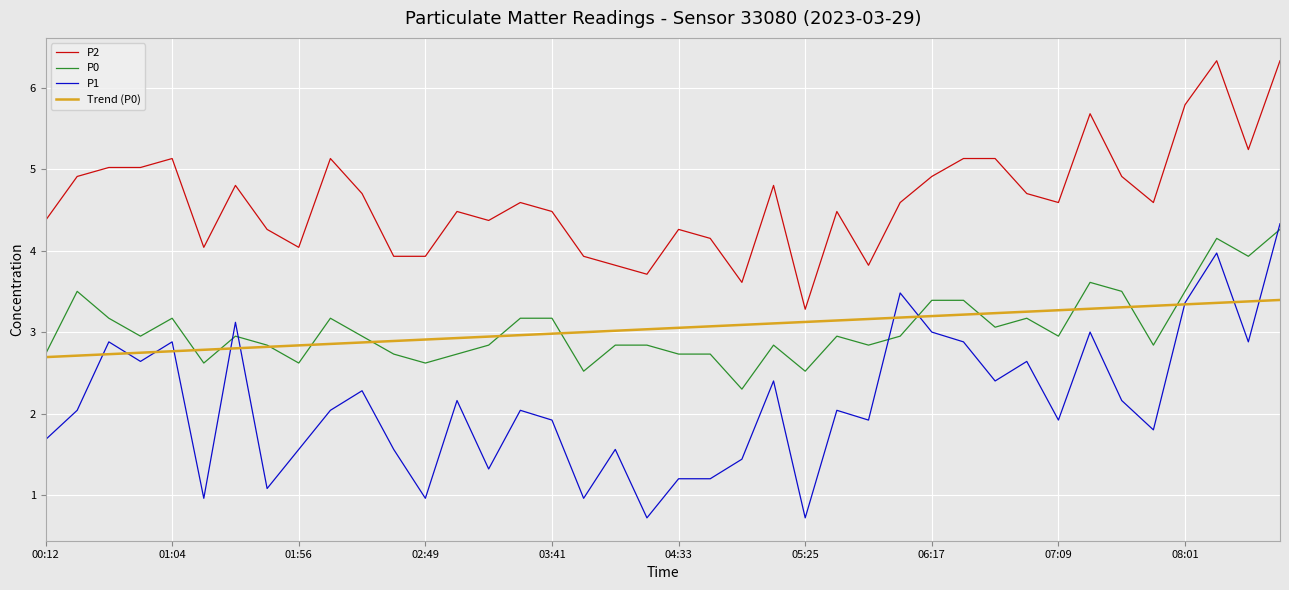

Which series has the widest spread of values?

P1